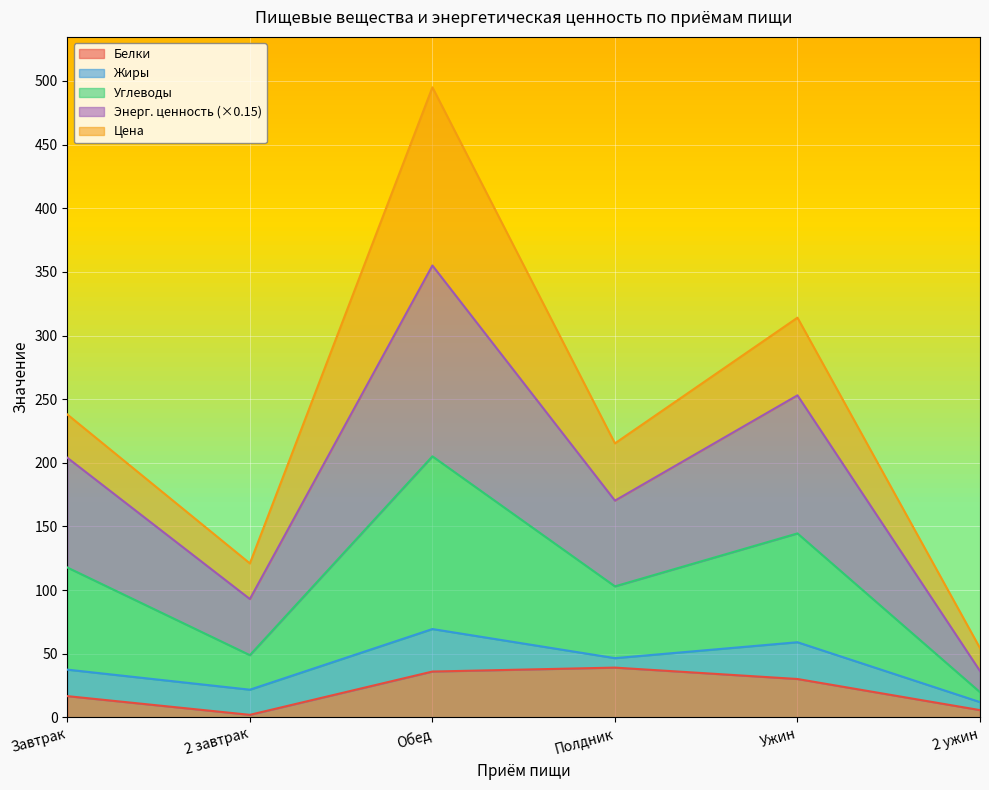

What is the highest value of the Белки series?

39.1